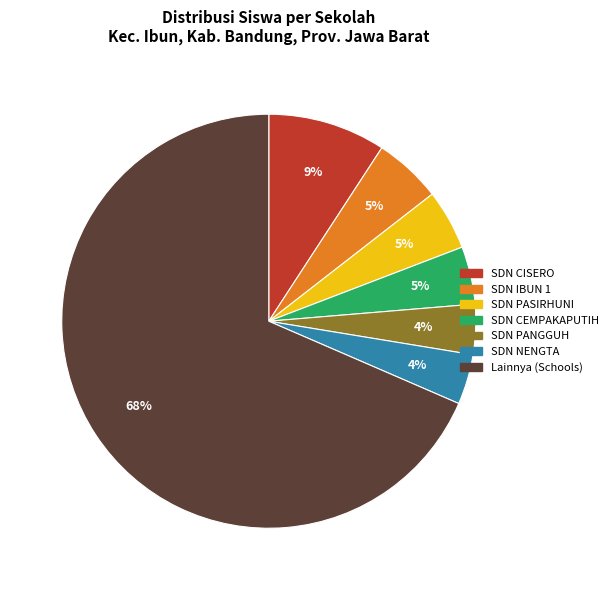

Does any single category account for the majority?

Yes